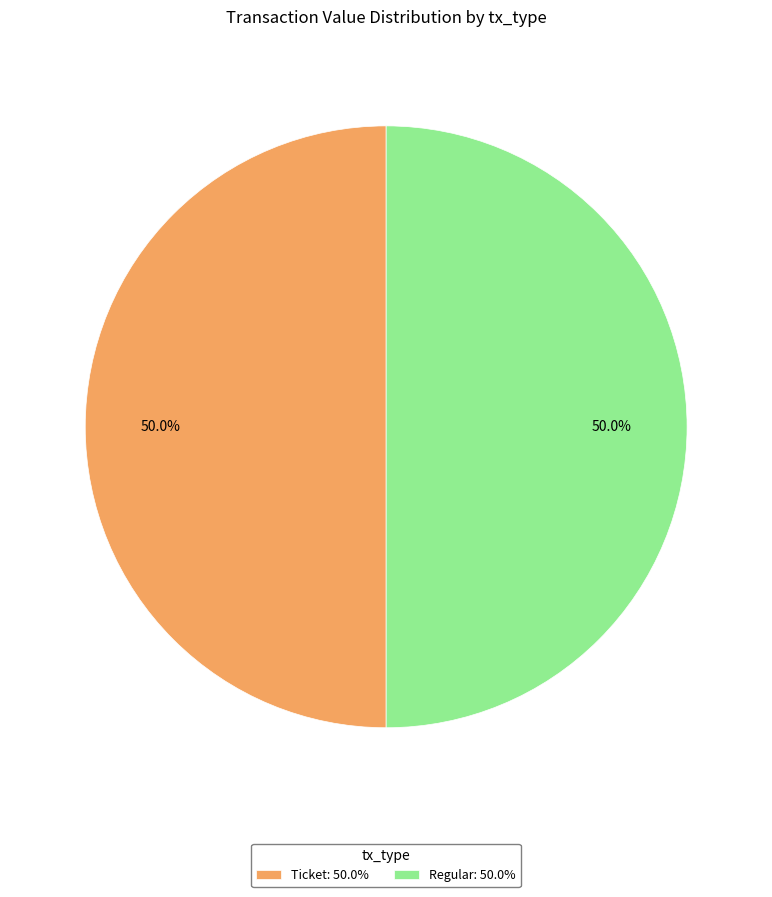

Is the sum of Regular: 50.0% and Ticket: 50.0% greater than half?

Yes